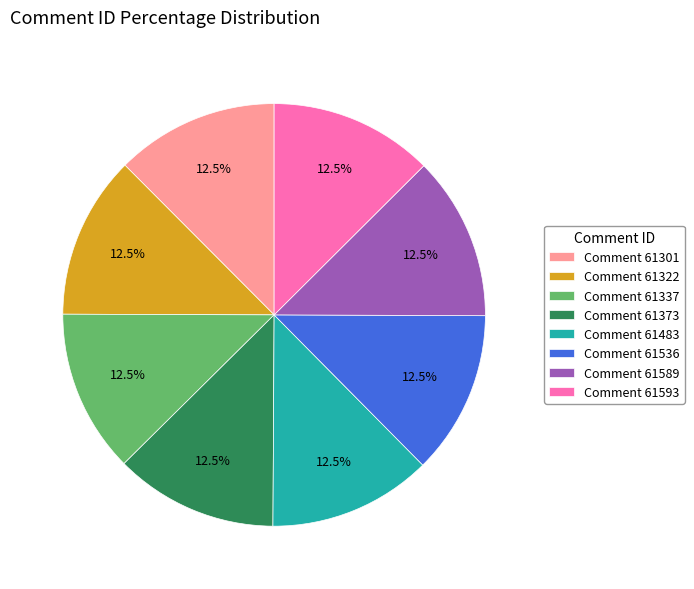

What is the ratio of the value at Comment 61589 to the value at Comment 61301?

1.0